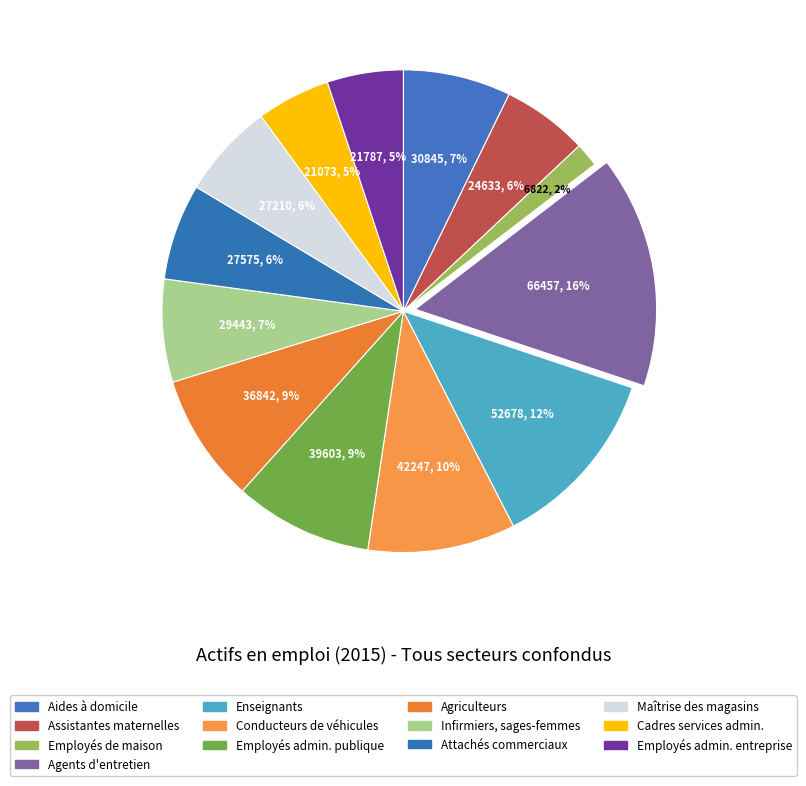

How many slices are in this pie chart?

13